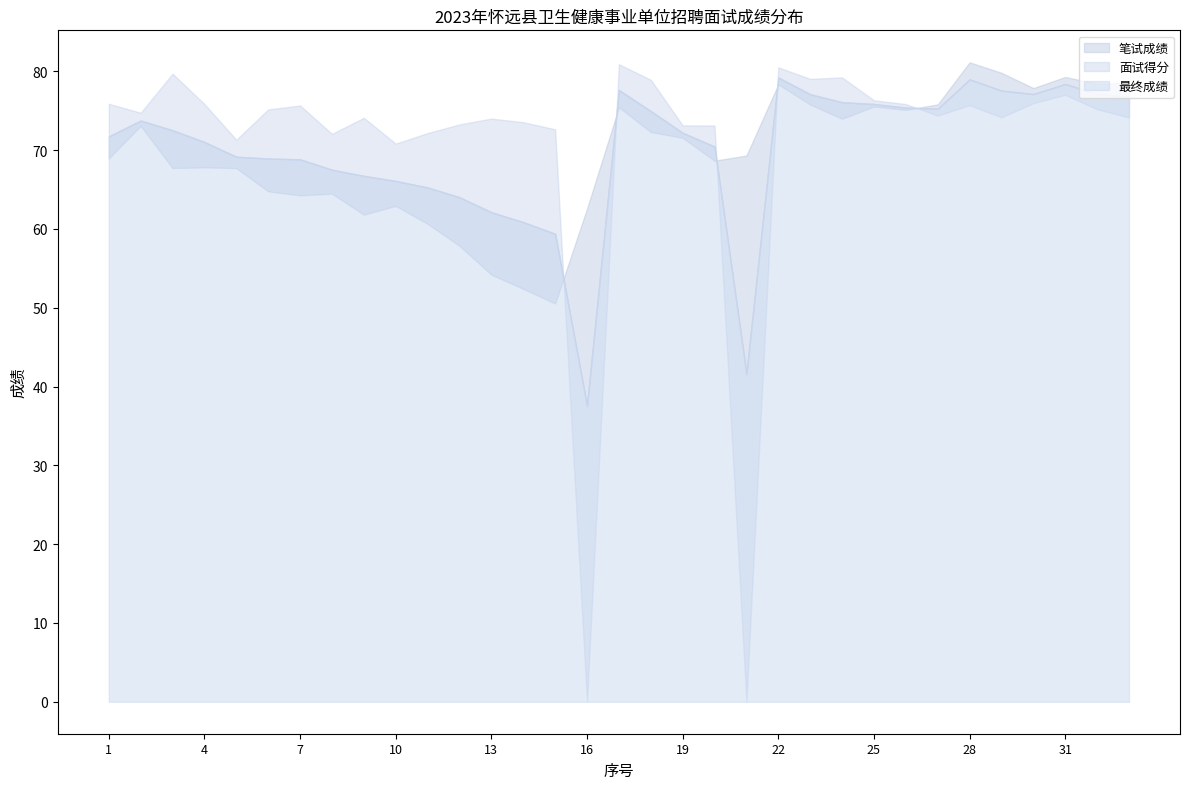

What are all the series names shown in the legend?

笔试成绩, 面试得分, 最终成绩